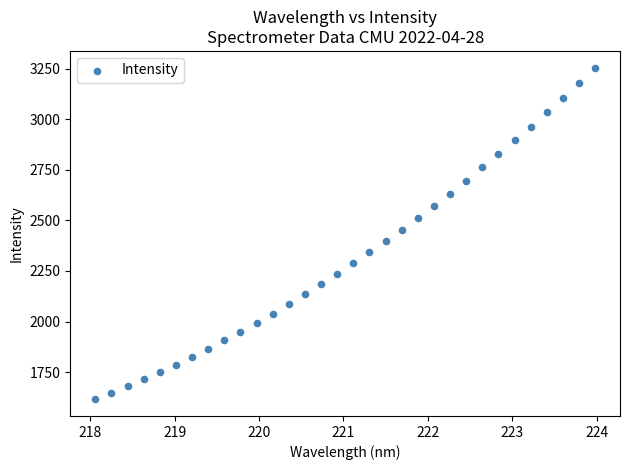

What is the range of Y values (max minus min)?

1639.9